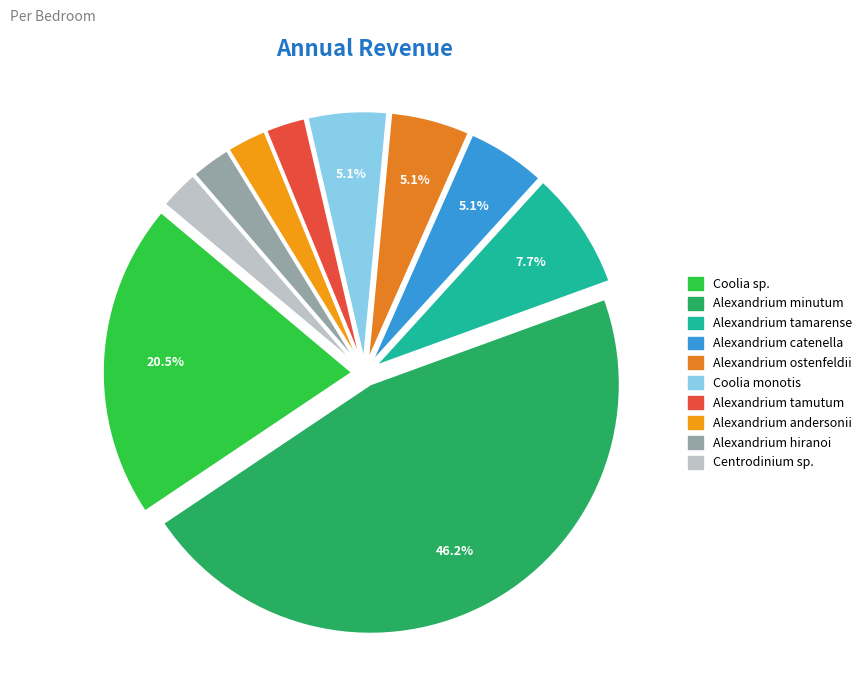

To the nearest percent, what is the combined percentage of Coolia sp. and Alexandrium hiranoi?

23%